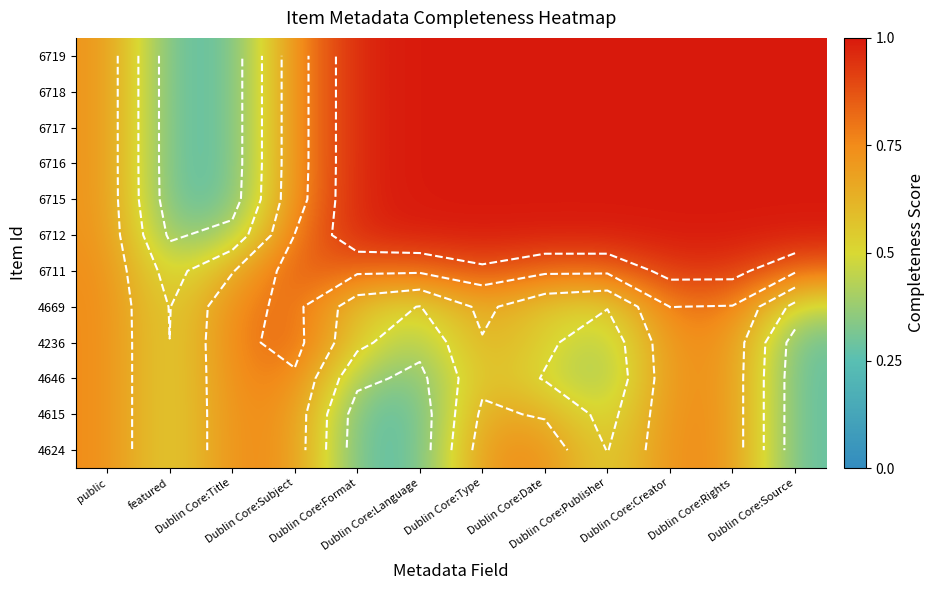

Which category has the lowest value across all series?

Dublin Core:Language